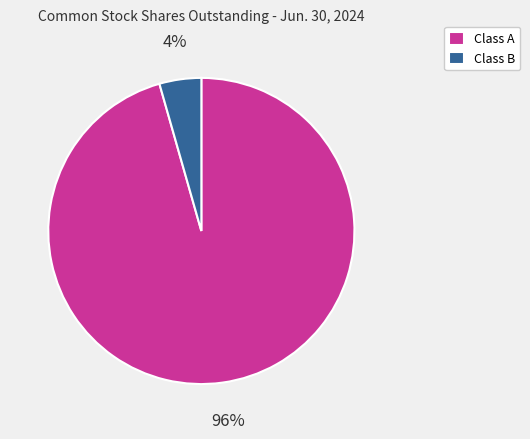

What percentage is the Class A slice, to the nearest percent?

96%